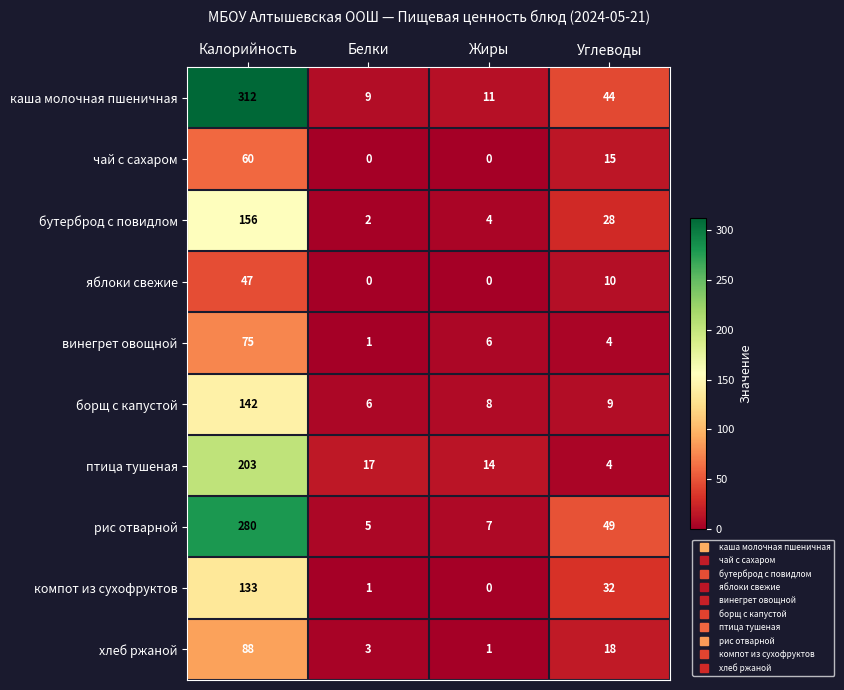

Is it true that птица тушеная equals 14 at Жиры?

True